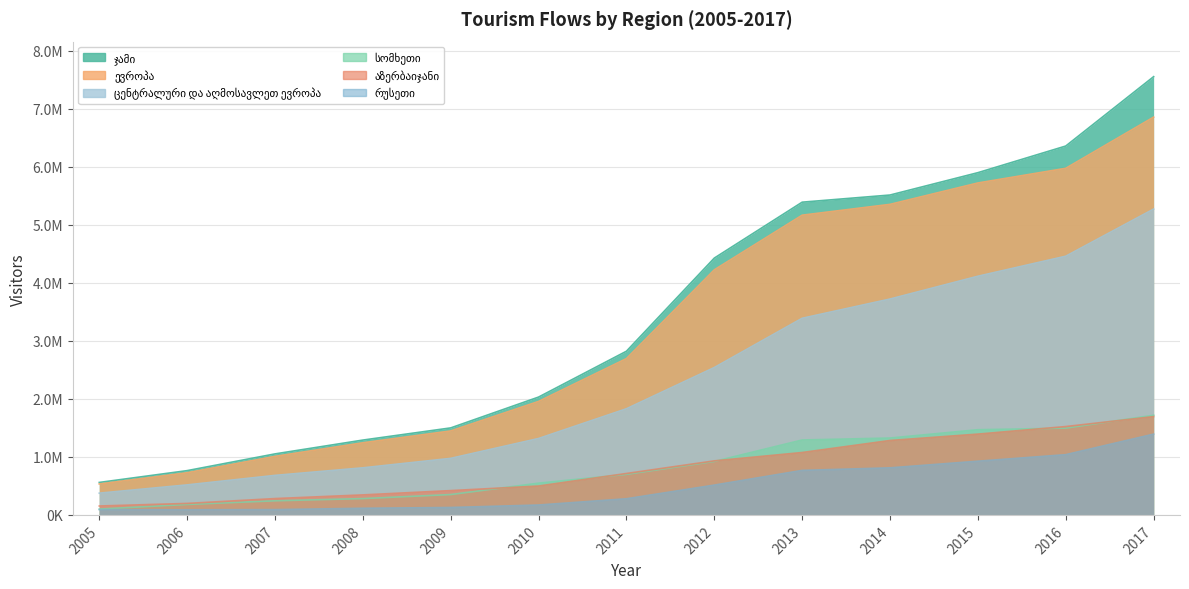

True or false: ჯამი and ევროპა intersect in this chart.

False